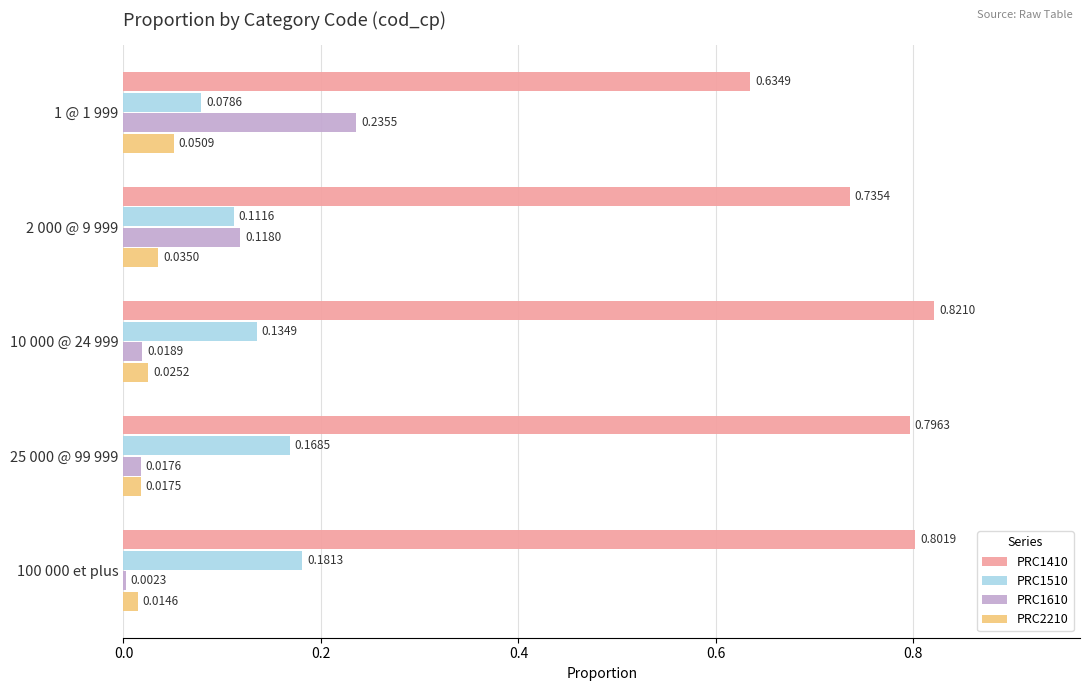

What is the sum of the PRC1510 values at 2 000 @ 9 999 and 25 000 @ 99 999?

0.3